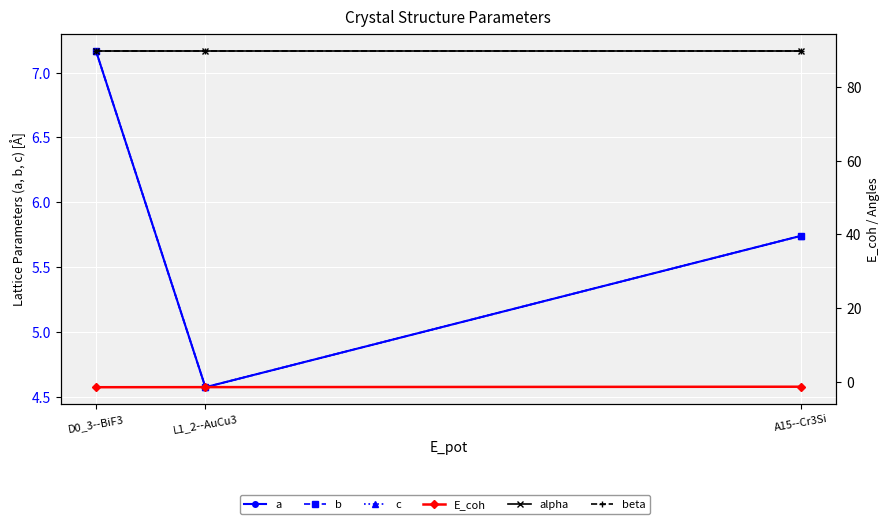

What is the label of the 3rd point from the left?

A15--Cr3Si